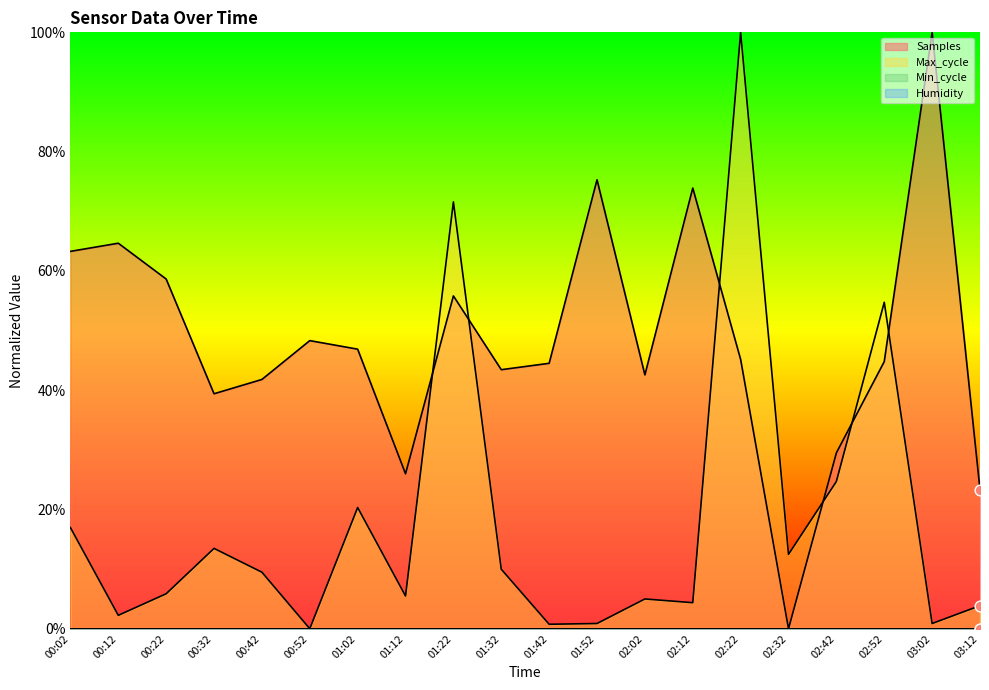

At which category is the sum across all series the highest?

02:22